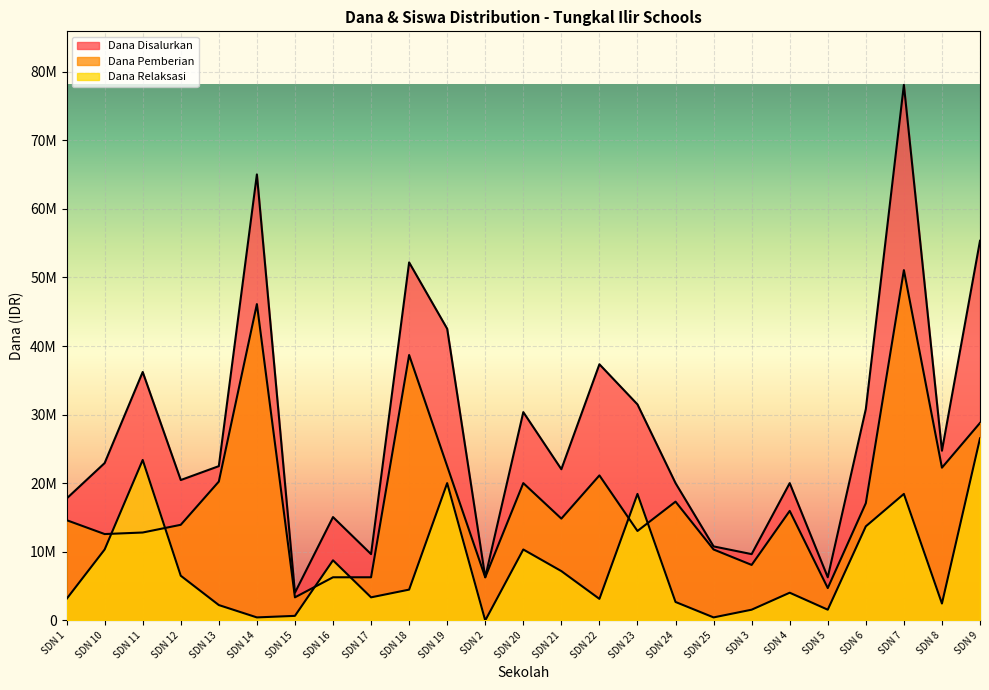

What is the label of the 5th point from the left?

SDN 13